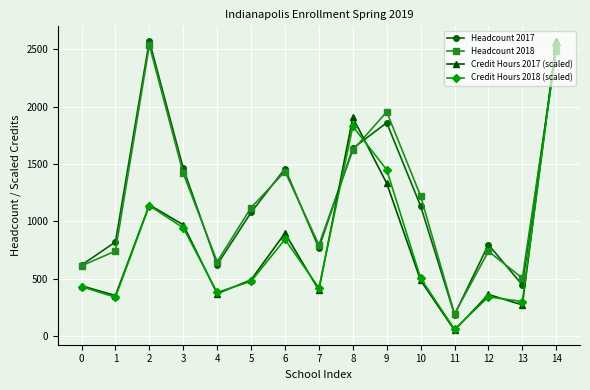

True or false: Credit Hours 2018 (scaled) and Headcount 2018 cross at least once.

True